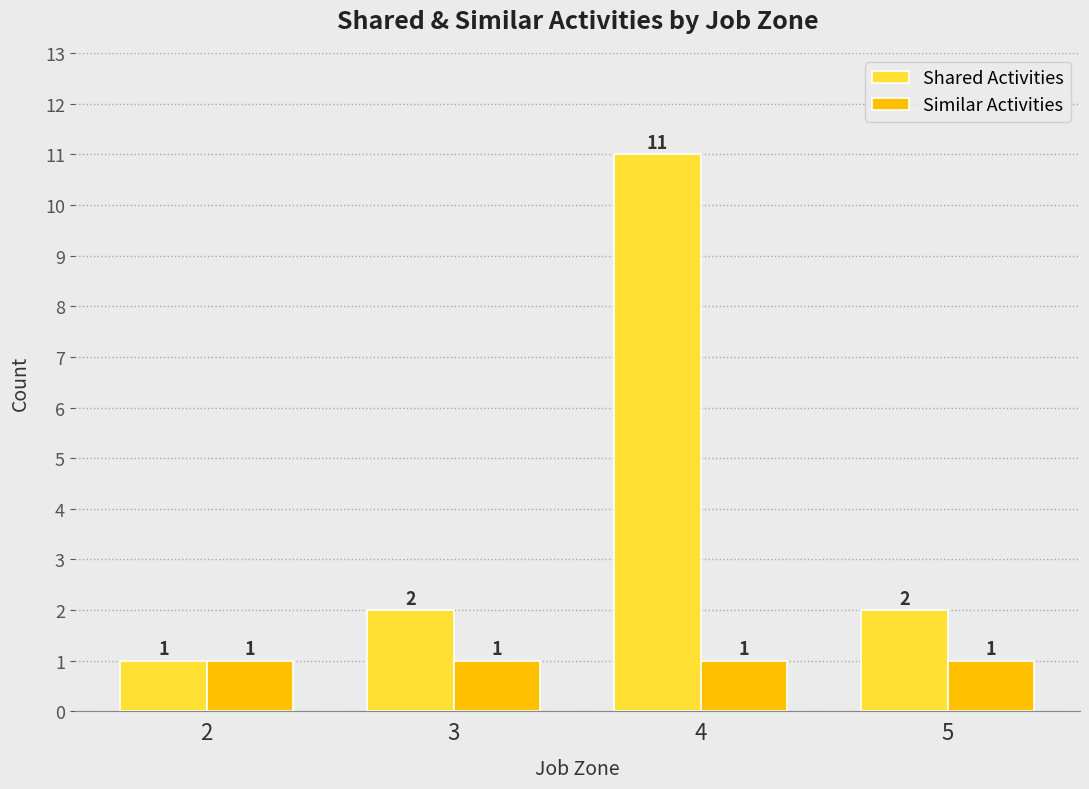

Rank the series by their maximum value, from lowest to highest.

Similar Activities, Shared Activities